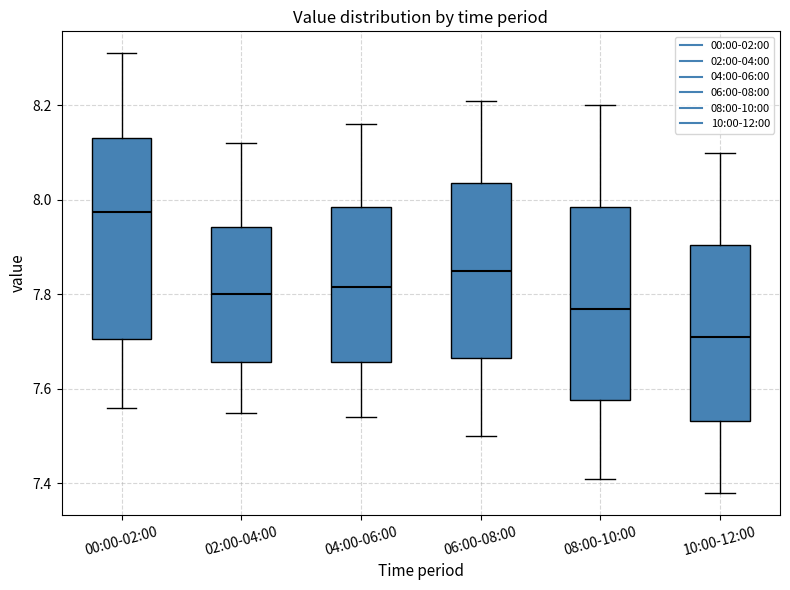

Where is the upper edge of the box for 10:00-12:00 on the y-axis? The values are not printed on the chart, so give them approximately, as read against the axis.

7.90